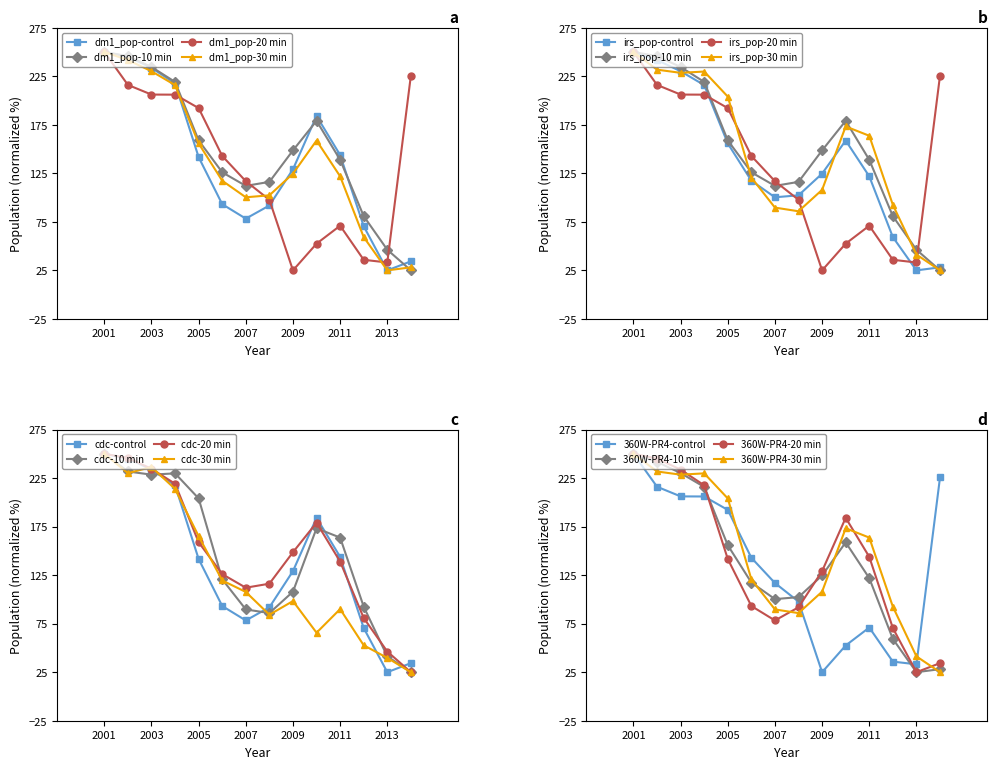

True or false: dm1_pop-10 min has a value of 117.0 at 2001.

False